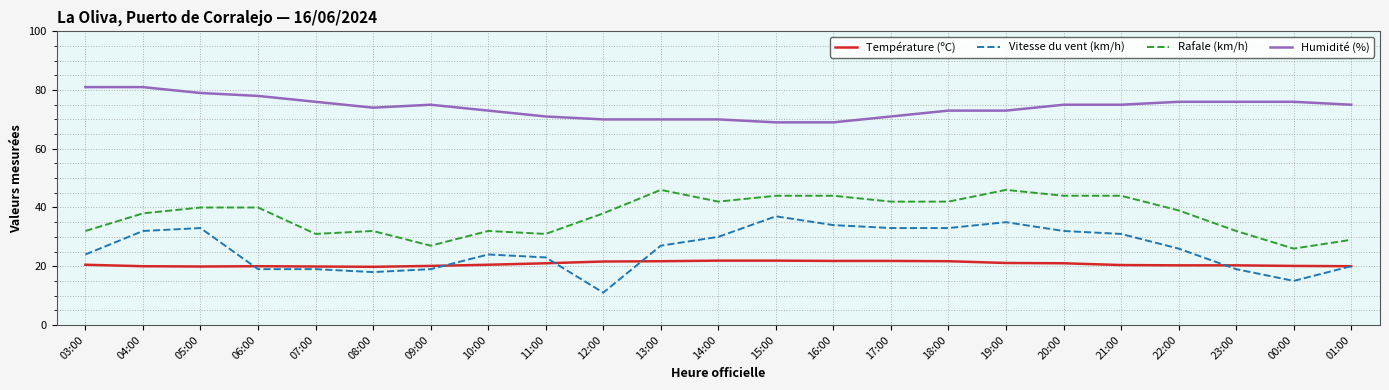

What is the spread (max minus min) of values at 20:00?

54.0